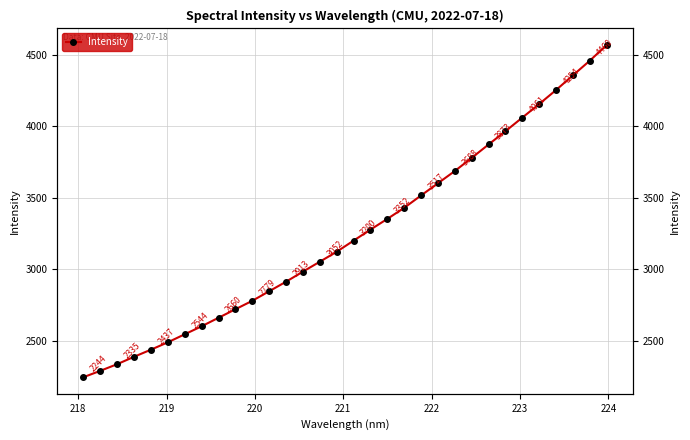

Reading left to right, list all the values displayed in this chart.

2243.8	2288.6	2335.2	2387.0	2436.7	2488.4	2544.5	2600.6	2660.1	2719.7	2778.9	2845.8	2912.6	2983.4	3052.5	3122.5	3200.1	3277.3	3352.4	3430.0	3516.6	3602.0	3687.5	3779.6	3873.2	3966.2	4061.4	4156.2	4254.4	4357.2	4459.6	4569.3